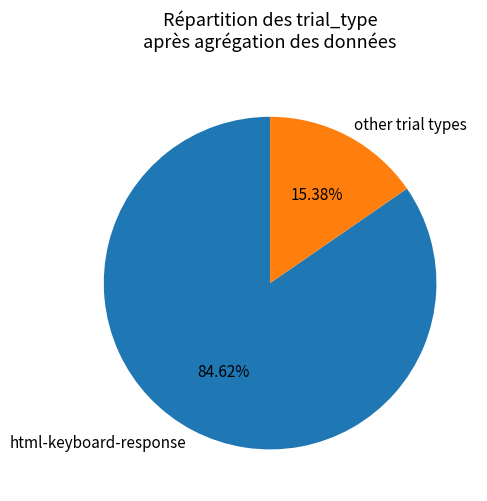

Count the number of slices in the pie.

2